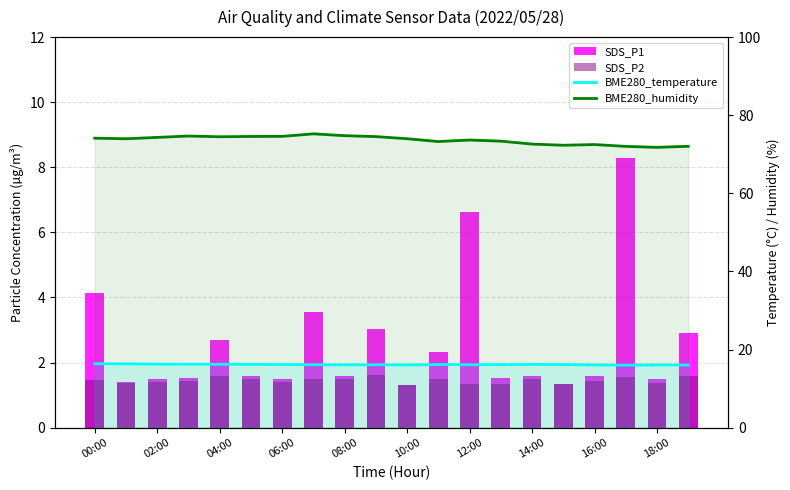

Which series has the largest total across all categories?

BME280_humidity